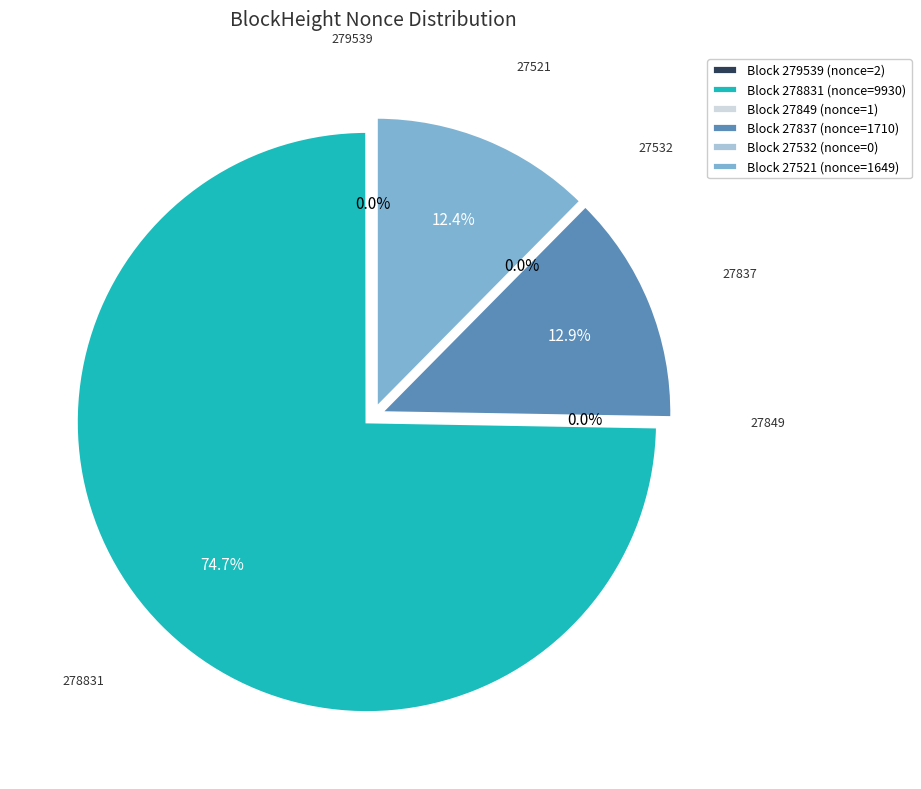

Does 27849 account for over 50% of the chart?

No